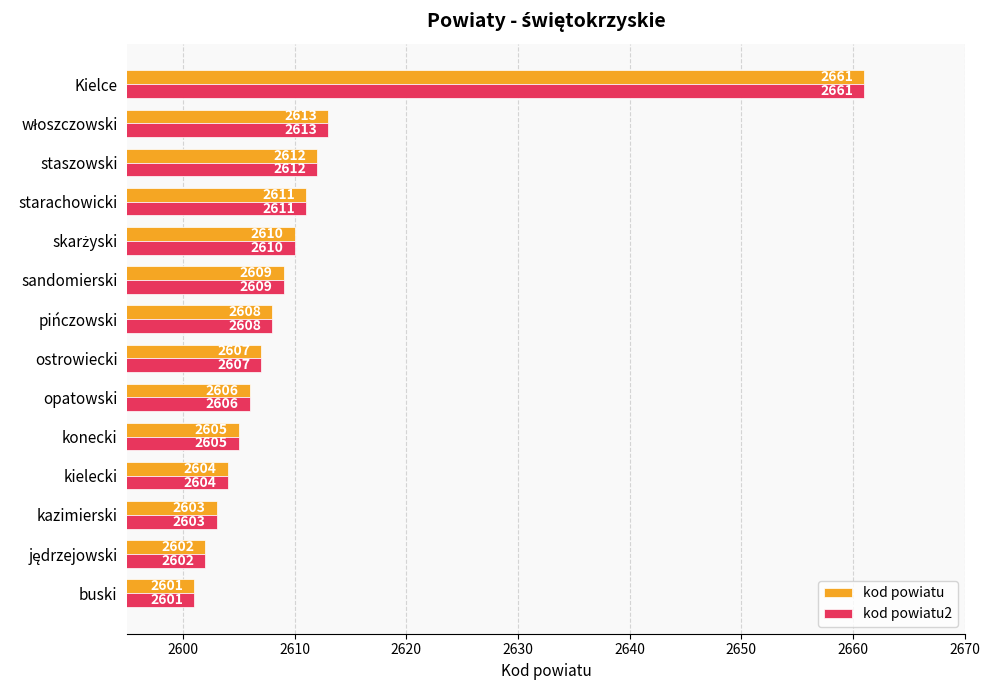

What is the maximum value shown in the chart?

2661